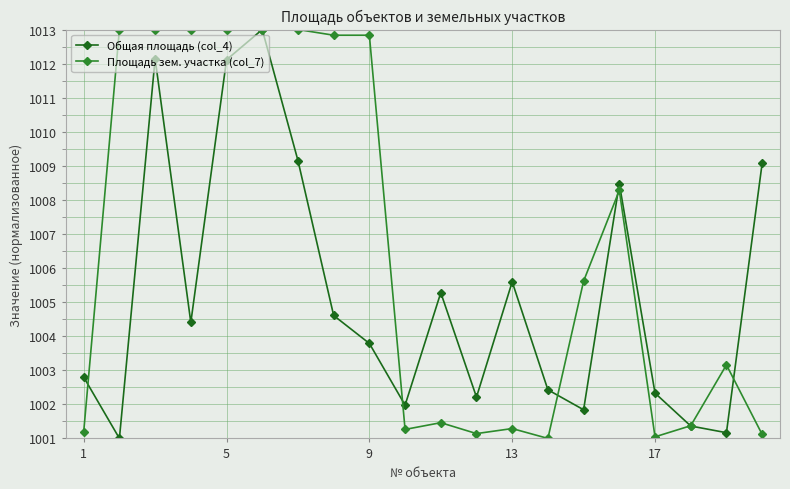

What is the value of the Площадь зем. участка (col_7) point at the 8th from the left?

1012.8